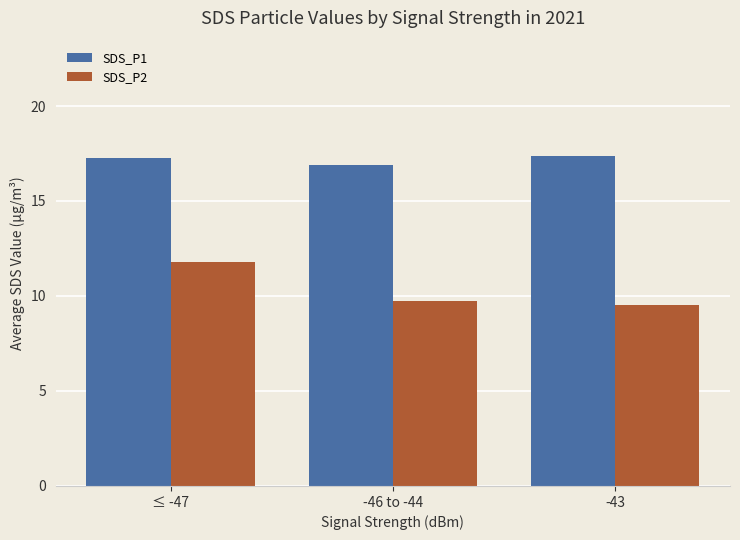

Rank the series at ≤ -47 from lowest to highest value.

SDS_P2, SDS_P1